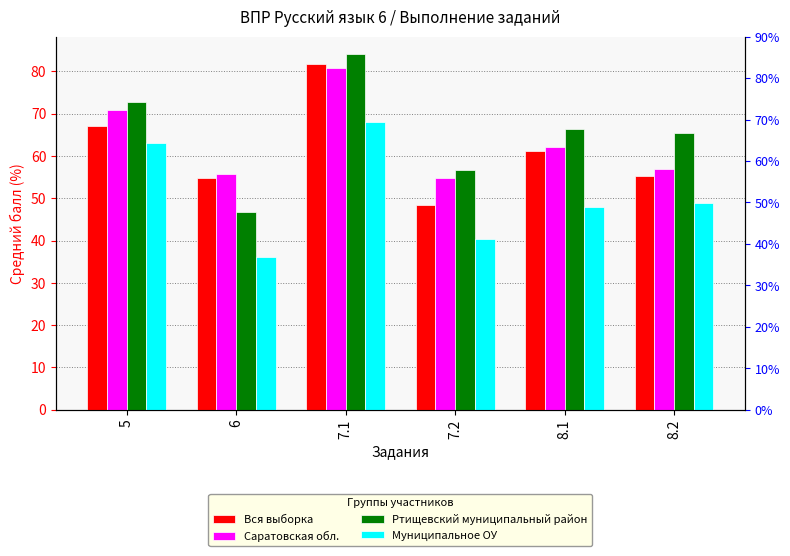

What are all the series names shown in the legend?

Вся выборка, Саратовская обл., Ртищевский муниципальный район, Муниципальное ОУ